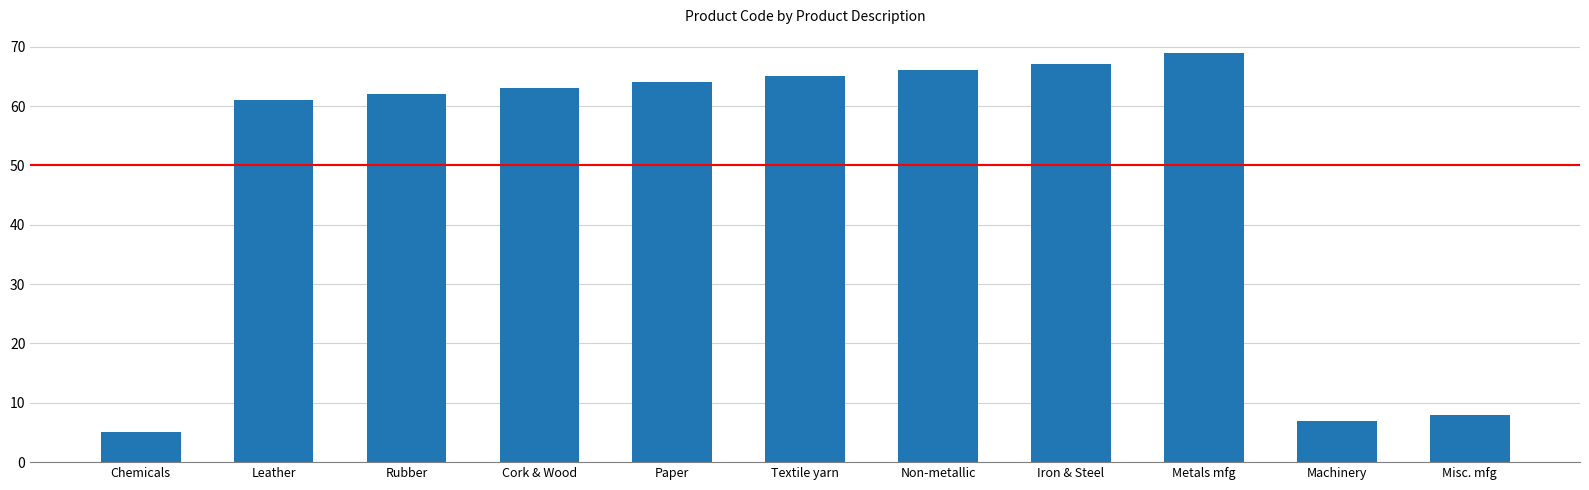

What is the ratio of the value at Metals mfg to the value at Leather?

1.1